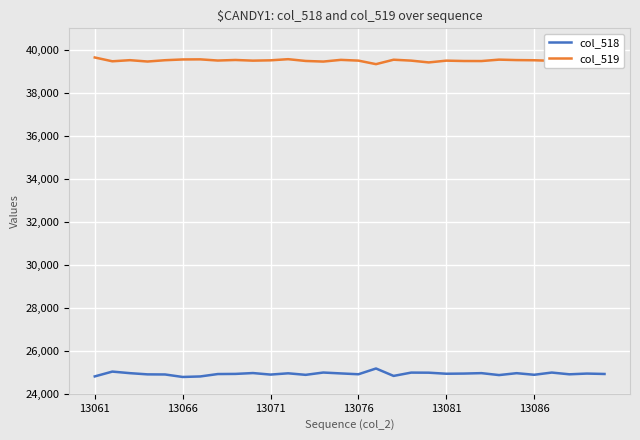

True or false: col_518 and col_519 cross at least once.

False